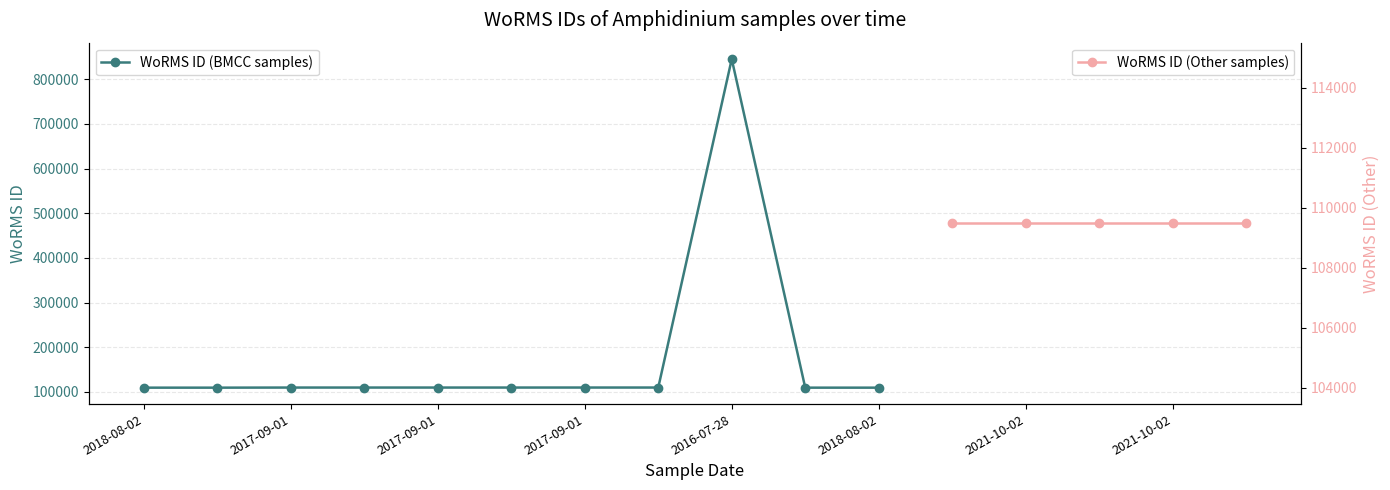

What is the difference between the maximum and minimum values?

735852